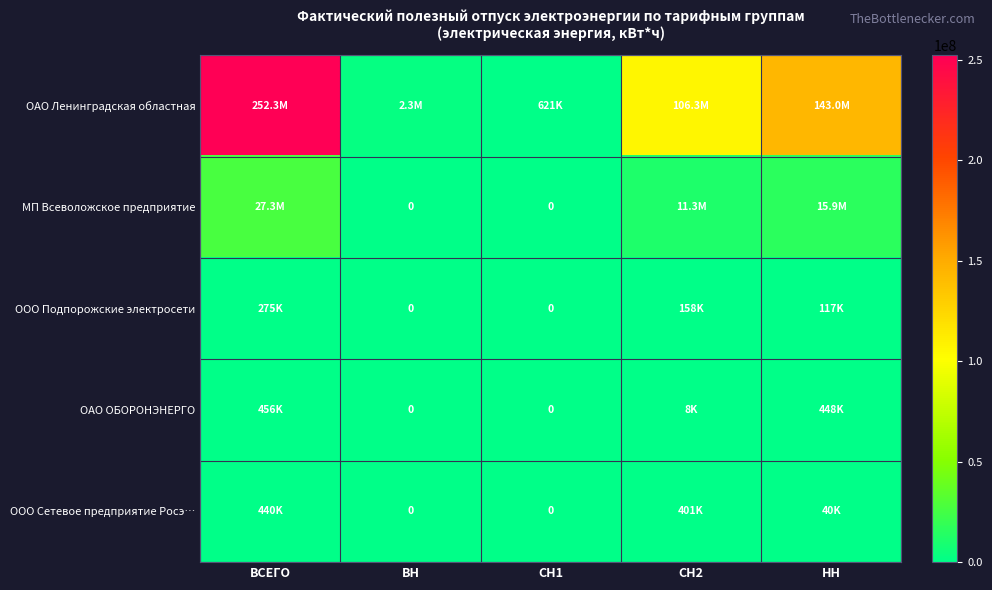

What is the average value of the ОАО ОБОРОНЭНЕРГО series?

182507